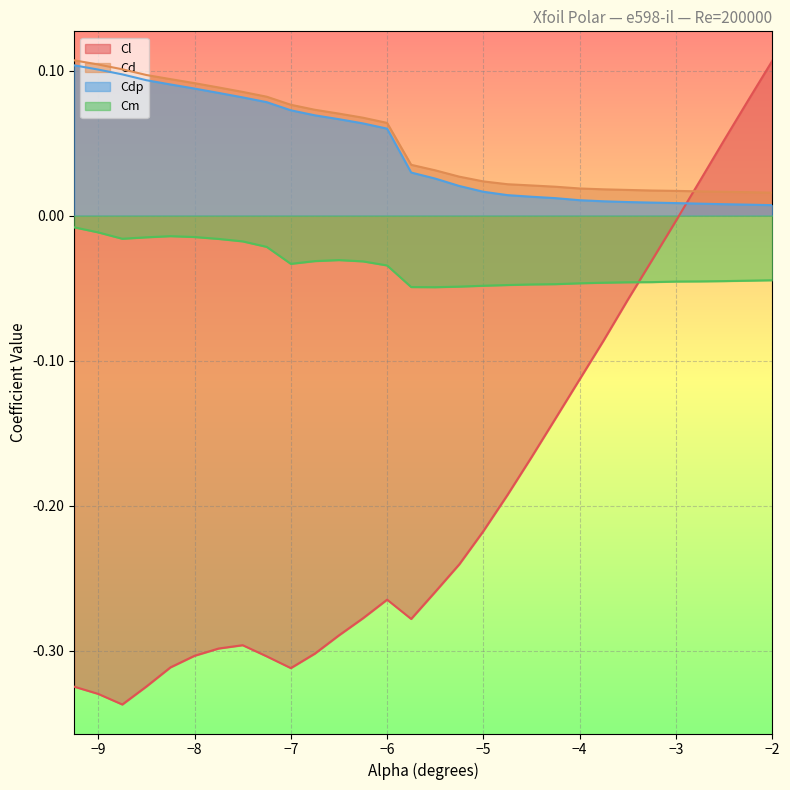

Which series ends up on top after the final intersection of Cl and Cdp?

Cl